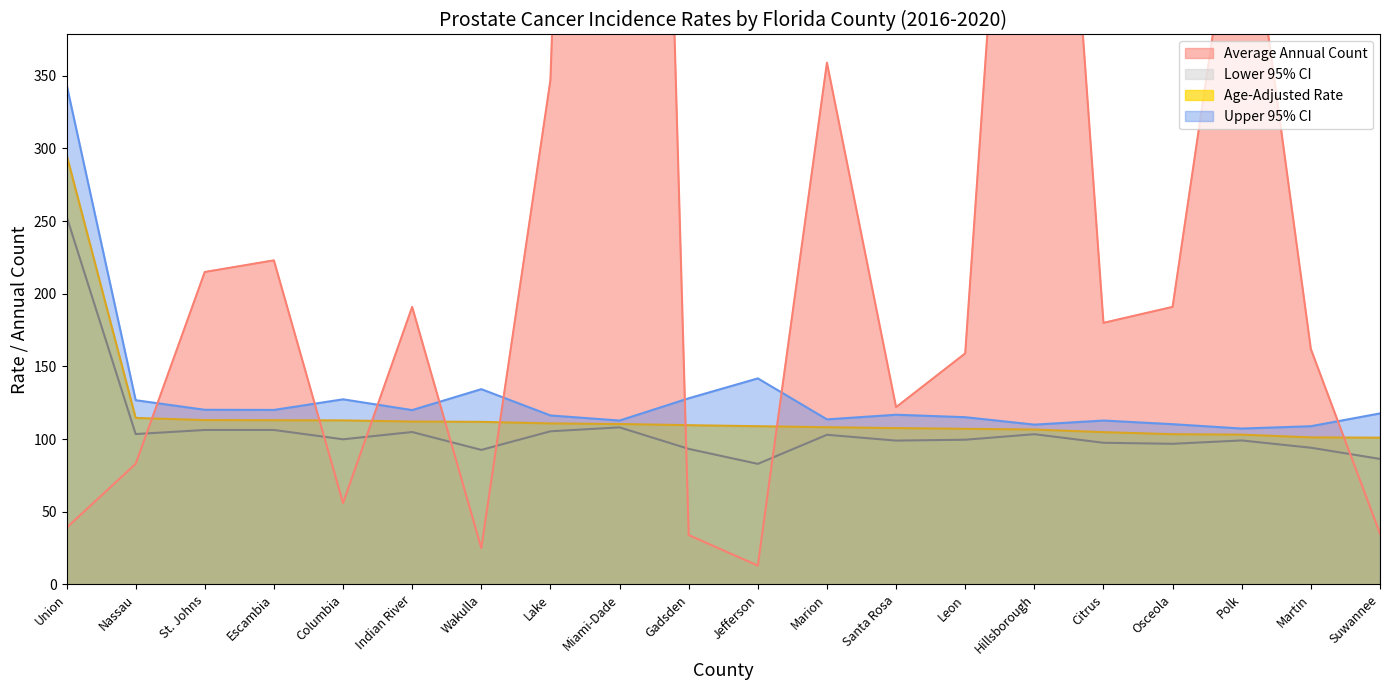

What is the greatest value displayed?

1714.0